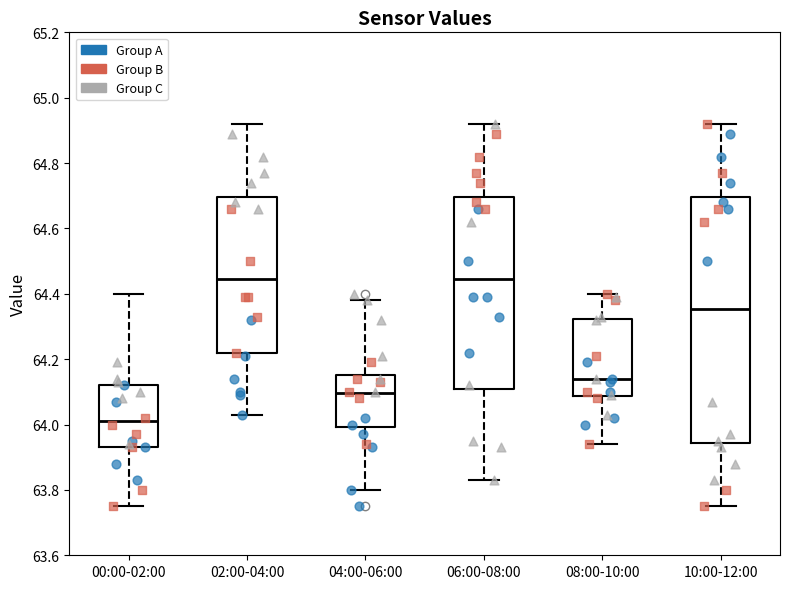

Reading left to right, read every box against the y-axis: the position of its median line, the range the box covers, and the ends of its whiskers. The values are not printed on the chart, so give them approximately, as read against the axis.

00:00-02:00: median 64.02, box 63.94 to 64.12, whiskers 63.76 to 64.40
02:00-04:00: median 64.44, box 64.22 to 64.70, whiskers 64.04 to 64.92
04:00-06:00: median 64.10, box 64.00 to 64.16, whiskers 63.80 to 64.38
06:00-08:00: median 64.44, box 64.10 to 64.70, whiskers 63.84 to 64.92
08:00-10:00: median 64.14, box 64.08 to 64.32, whiskers 63.94 to 64.40
10:00-12:00: median 64.36, box 63.94 to 64.70, whiskers 63.76 to 64.92